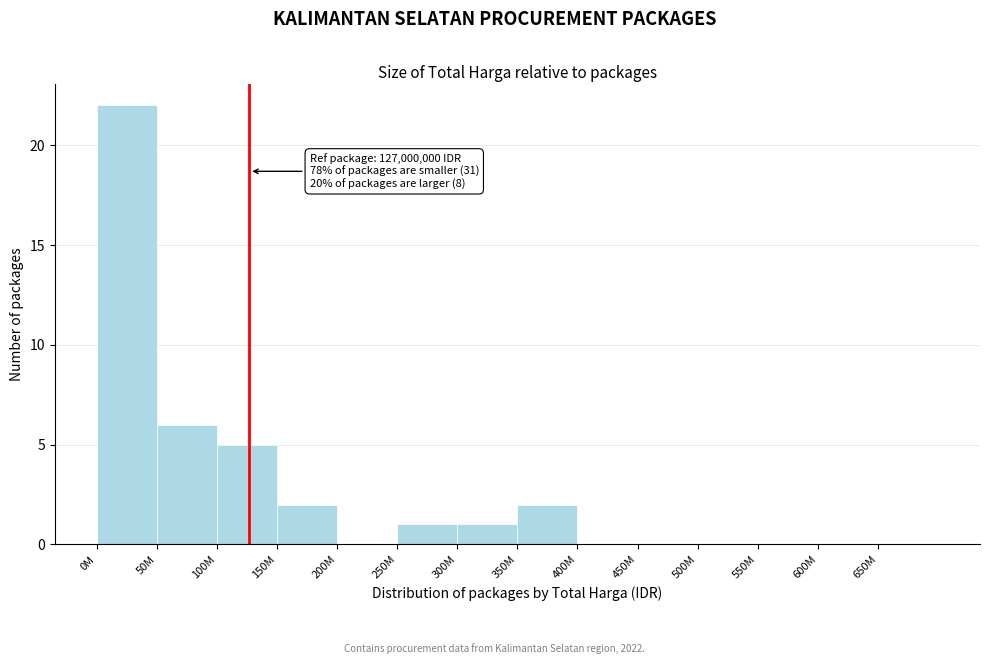

Reading left to right, what are all the values shown in this chart?

0M=22	50M=6	100M=5	150M=2	200M=0	250M=1	300M=1	350M=2	400M=0	450M=0	500M=0	550M=0	600M=0	650M=0